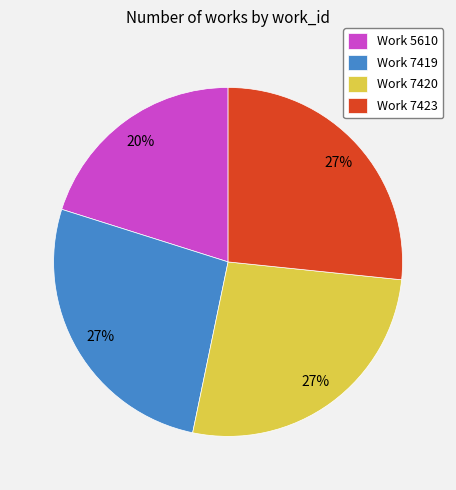

What percentage is the Work 7423 slice, to the nearest percent?

27%